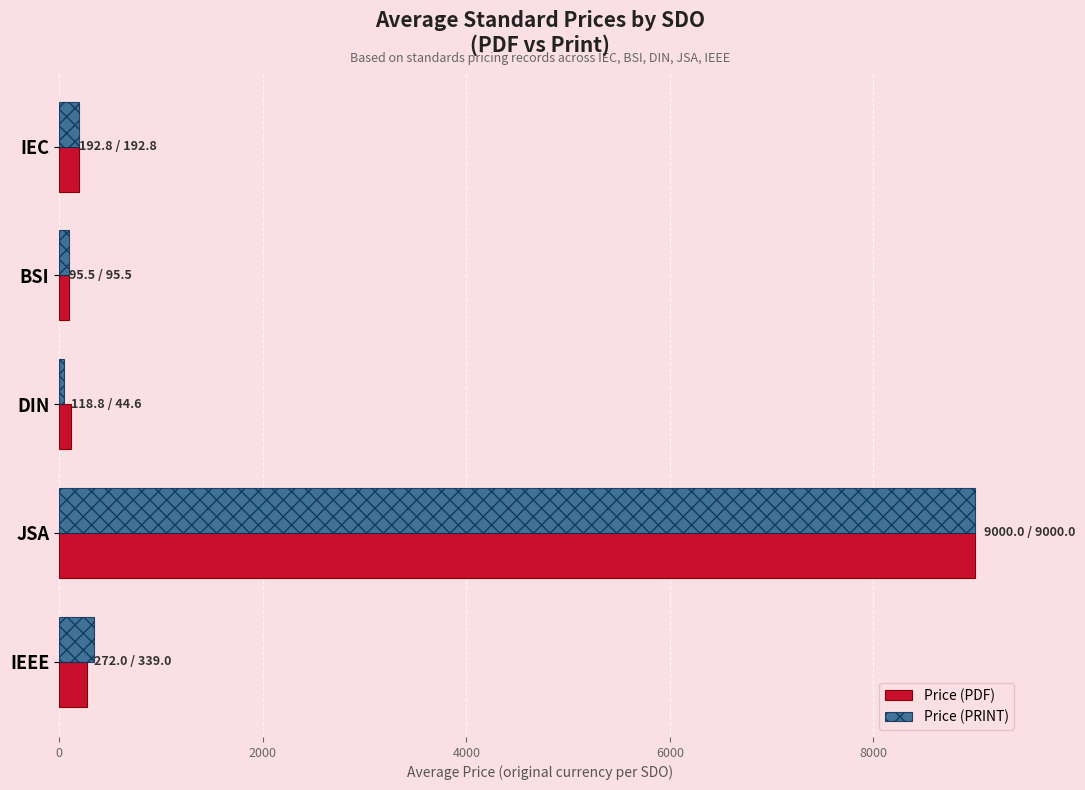

What are all the series names shown in the legend?

Price (PDF), Price (PRINT)